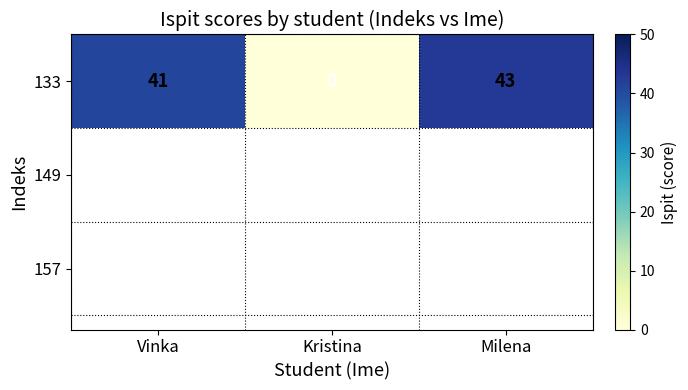

Is it true that the value at Vinka is 11?

False